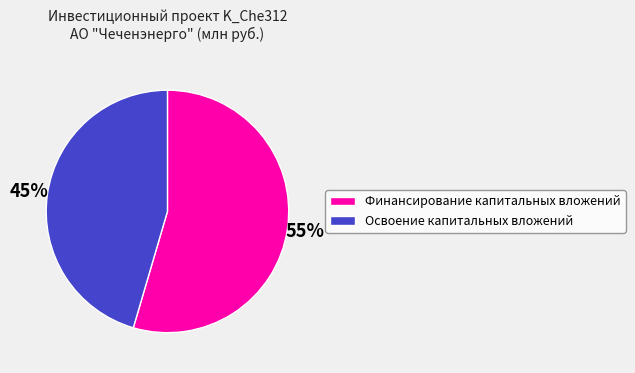

Rank the categories by value from lowest to highest.

Освоение капитальных вложений, Финансирование капитальных вложений